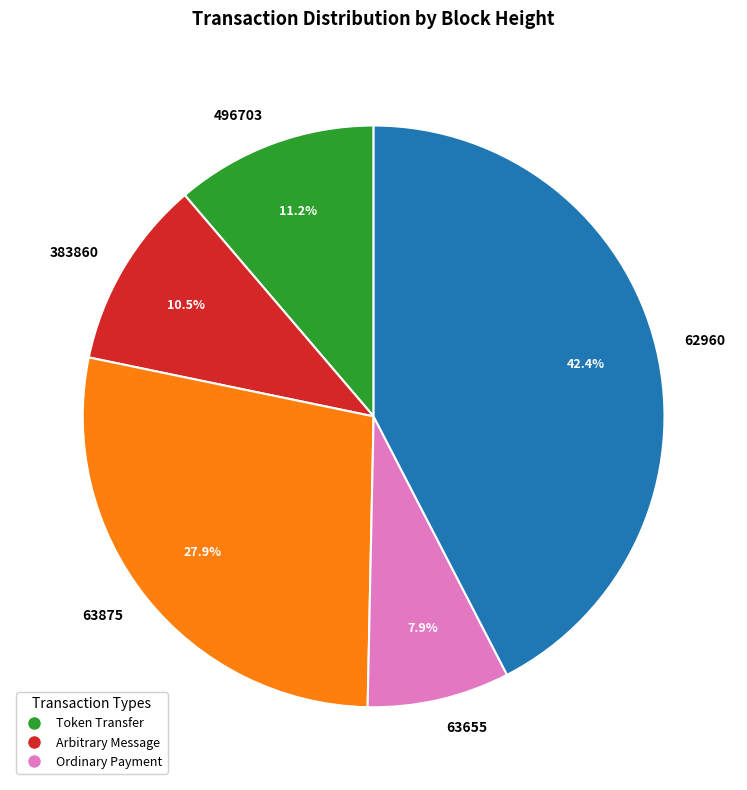

Is the sum of 63655 and 383860 greater than half?

No